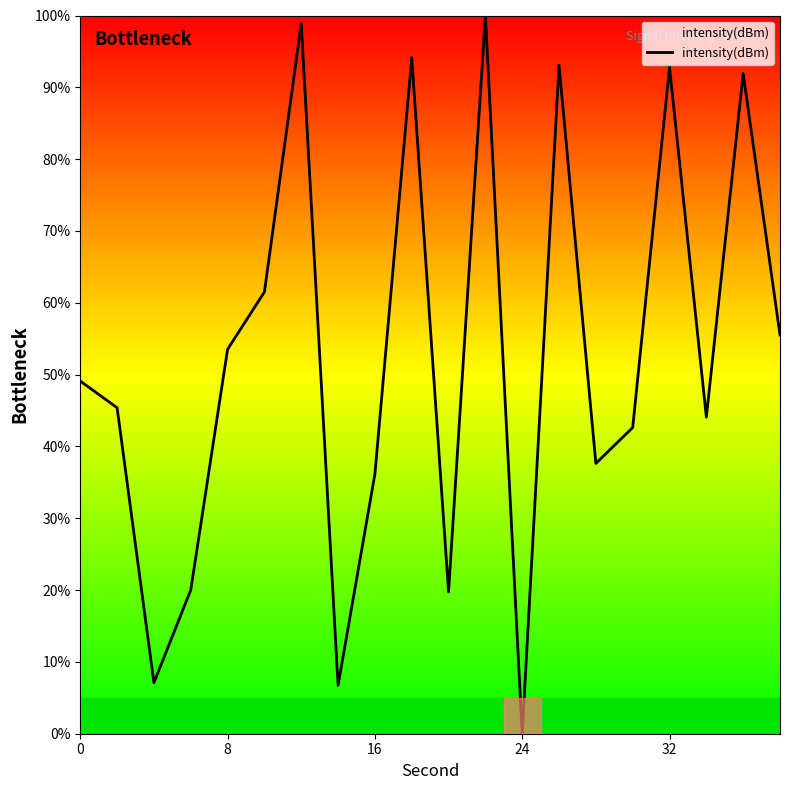

What is the difference between the maximum and minimum values?

100.0